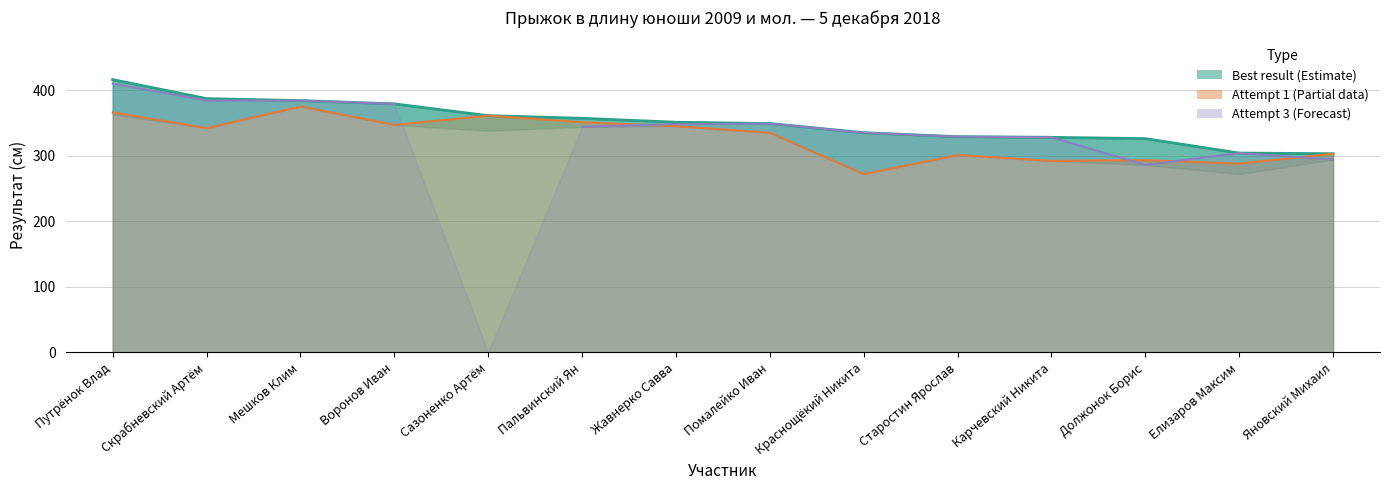

What is the label of the 3rd point from the right?

Должонок Борис